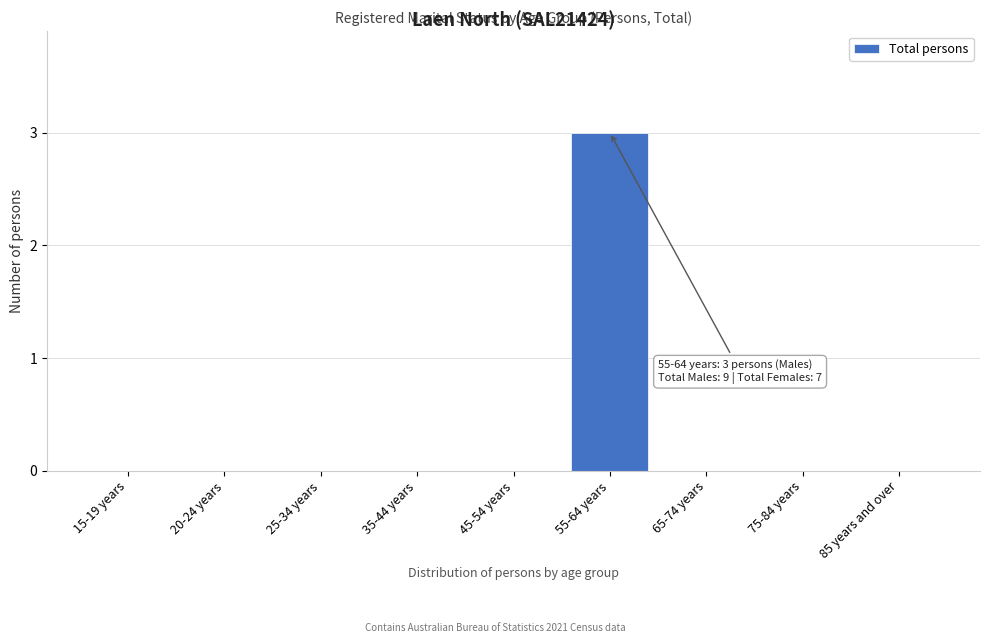

Reading left to right, list all the values displayed in this chart.

15-19 years=0	20-24 years=0	25-34 years=0	35-44 years=0	45-54 years=0	55-64 years=3	65-74 years=0	75-84 years=0	85 years and over=0